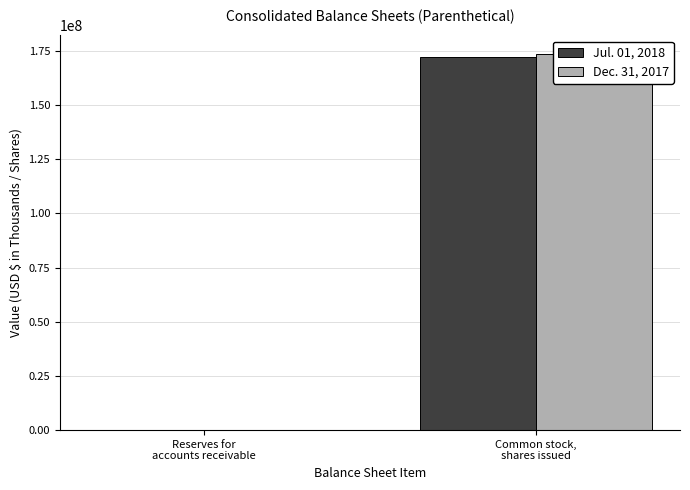

True or false: Dec. 31, 2017 has a value of 448 at Reserves for
accounts receivable.

False